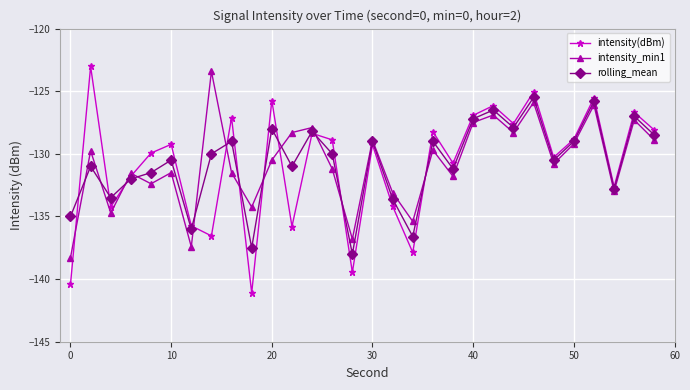

Which series has the largest range (max minus min)?

intensity(dBm)